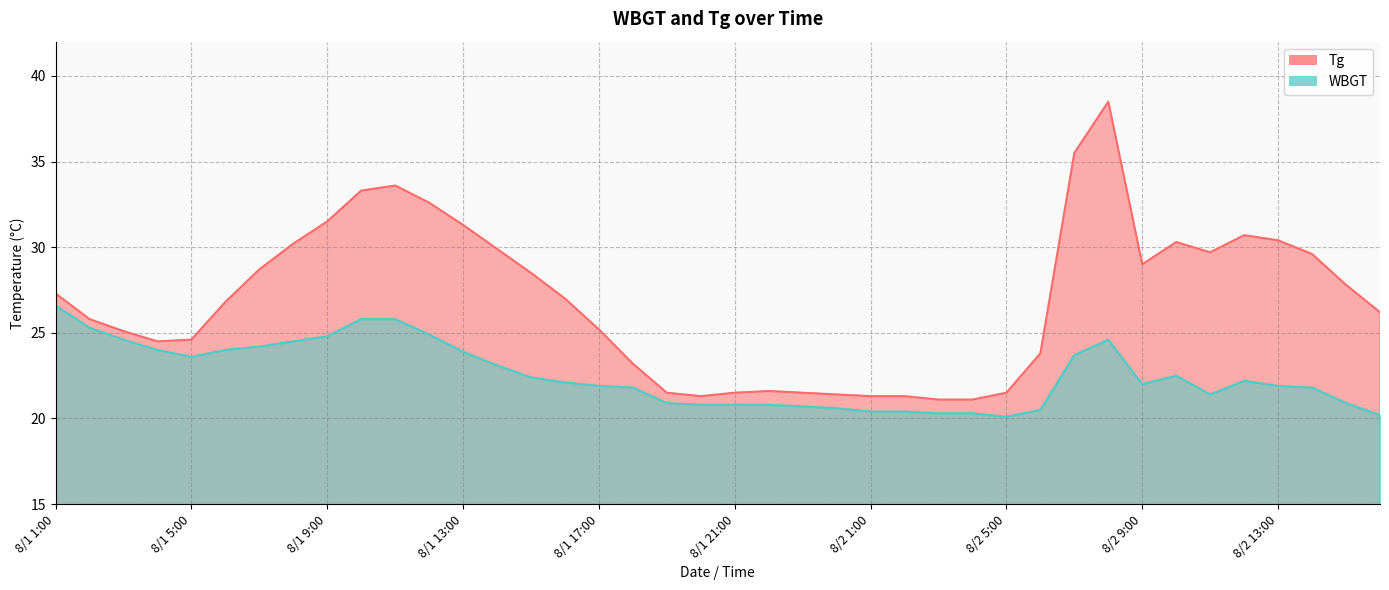

What is the value of the Tg point at the 40th from the left?

26.2